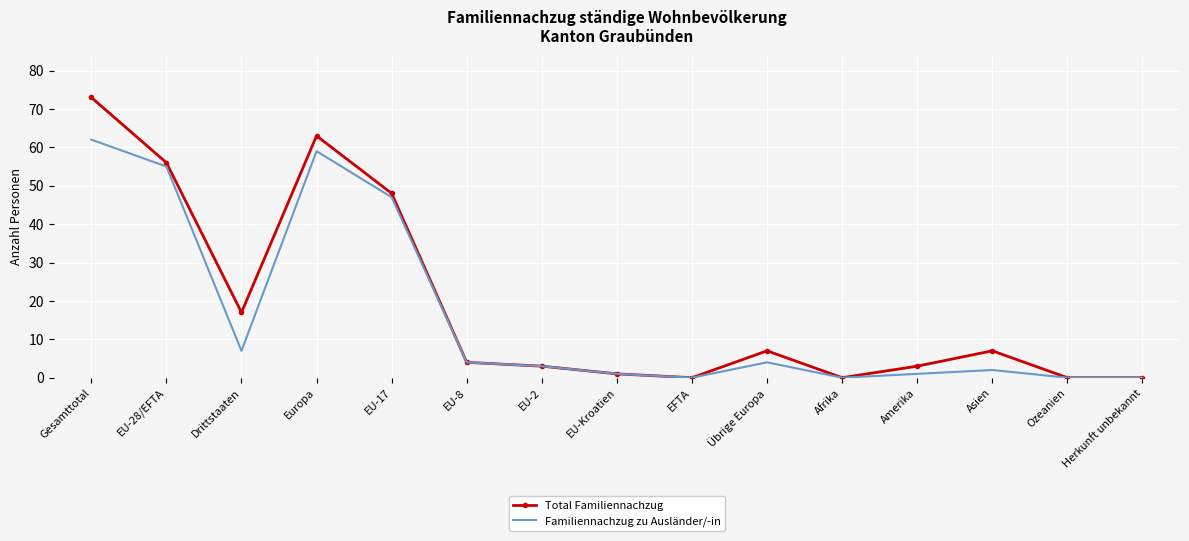

What is the total value across all series at Übrige Europa?

11